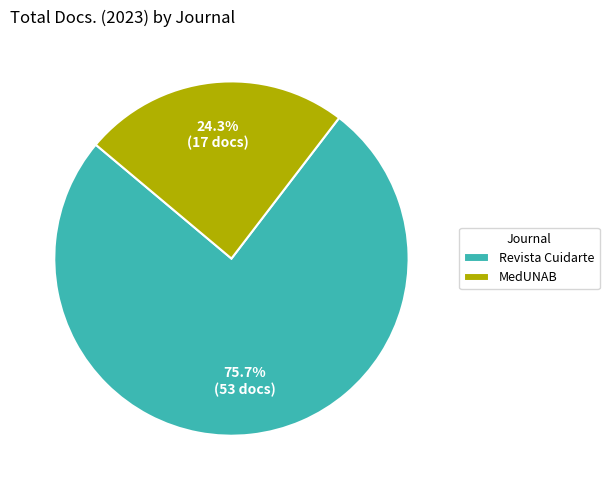

To the nearest percent, what is the average slice percentage?

50%